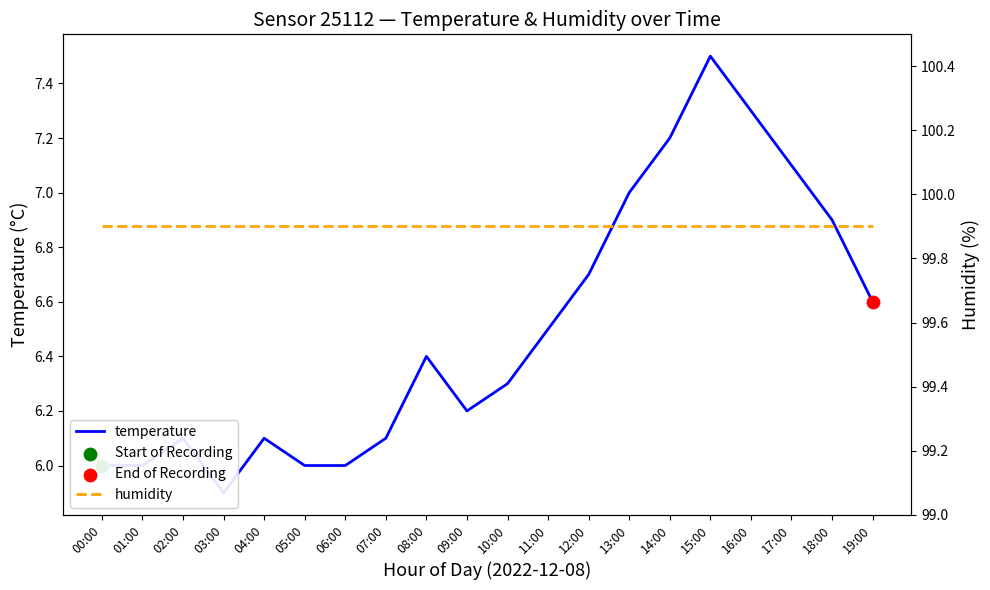

Which series has the widest spread of Y values?

temperature